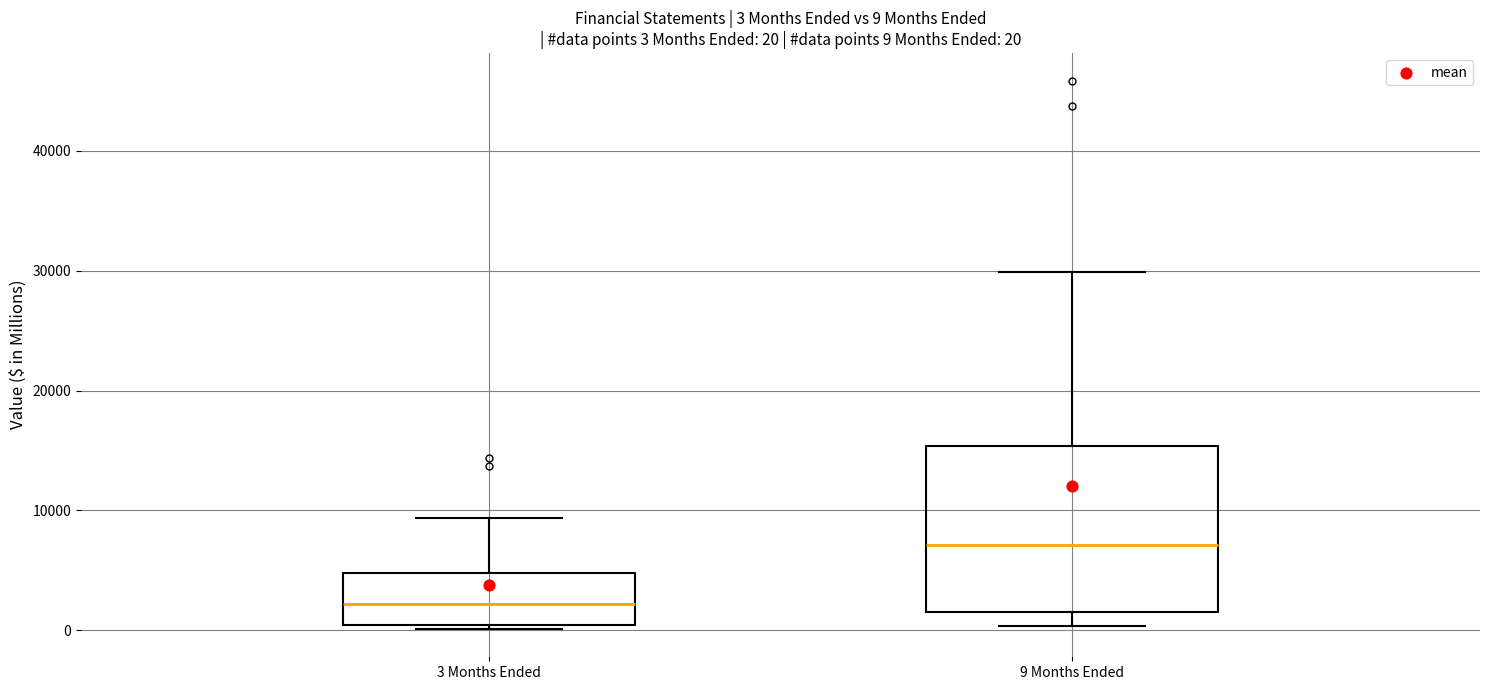

Comparing the boxes themselves (not the whiskers), which one is the tallest?

9 Months Ended